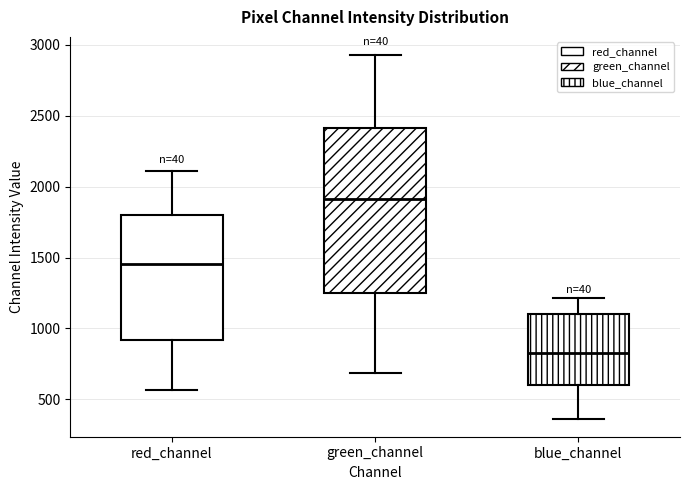

Where does the upper whisker of the box for red_channel end on the y-axis? The values are not printed on the chart, so give them approximately, as read against the axis.

2100